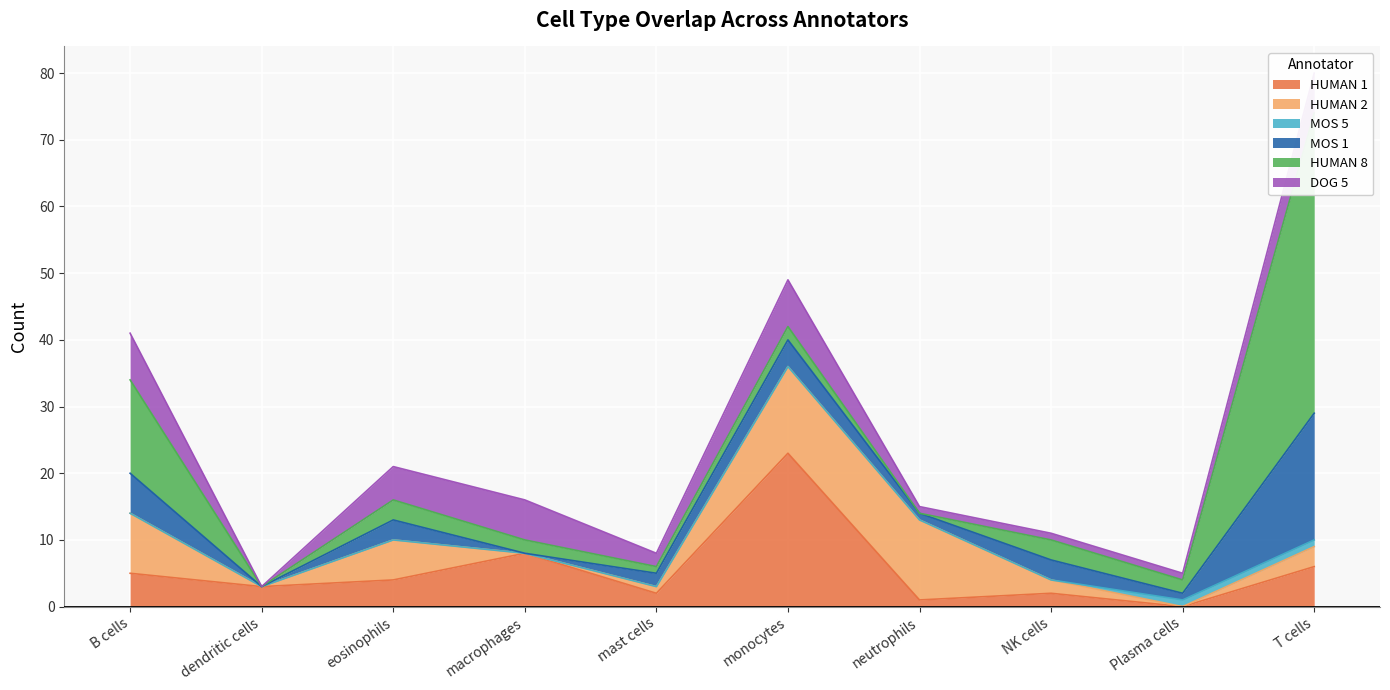

Reading left to right, transcribe all the data shown in this chart.

HUMAN 1: B cells=5	dendritic cells=3	eosinophils=4	macrophages=8	mast cells=2	monocytes=23	neutrophils=1	NK cells=2	Plasma cells=0	T cells=6
HUMAN 2: B cells=9	dendritic cells=0	eosinophils=6	macrophages=0	mast cells=1	monocytes=13	neutrophils=12	NK cells=2	Plasma cells=0	T cells=3
MOS 5: B cells=0	dendritic cells=0	eosinophils=0	macrophages=0	mast cells=0	monocytes=0	neutrophils=0	NK cells=0	Plasma cells=1	T cells=1
MOS 1: B cells=6	dendritic cells=0	eosinophils=3	macrophages=0	mast cells=2	monocytes=4	neutrophils=1	NK cells=3	Plasma cells=1	T cells=19
HUMAN 8: B cells=14	dendritic cells=0	eosinophils=3	macrophages=2	mast cells=1	monocytes=2	neutrophils=0	NK cells=3	Plasma cells=2	T cells=45
DOG 5: B cells=7	dendritic cells=0	eosinophils=5	macrophages=6	mast cells=2	monocytes=7	neutrophils=1	NK cells=1	Plasma cells=1	T cells=6